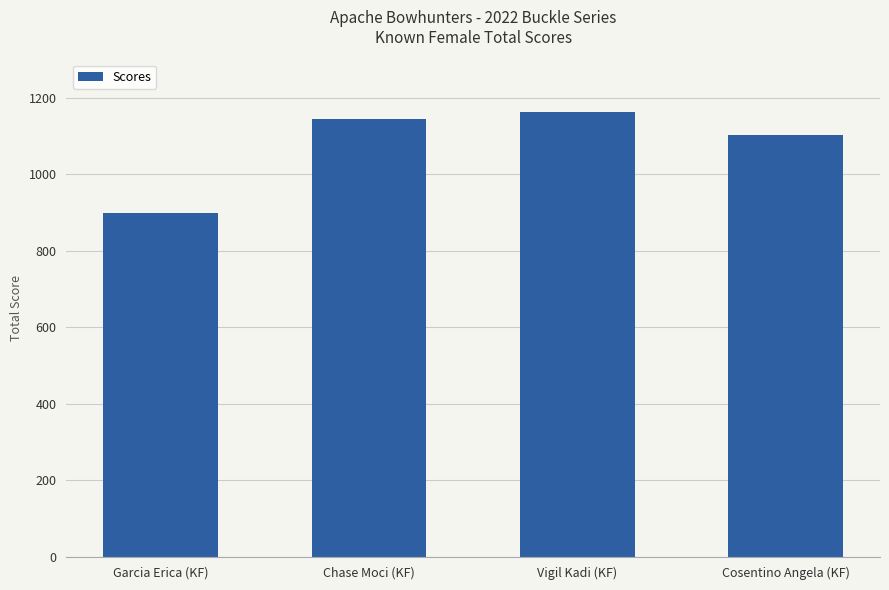

Count the number of data series in this chart.

1